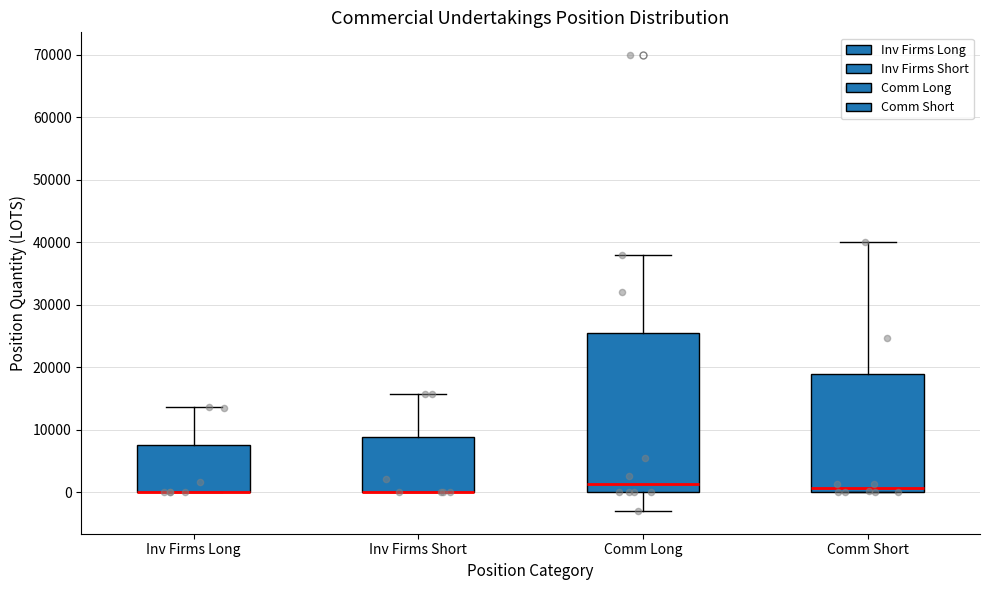

Where does the upper whisker of the box for Comm Short end on the y-axis? The values are not printed on the chart, so give them approximately, as read against the axis.

40000